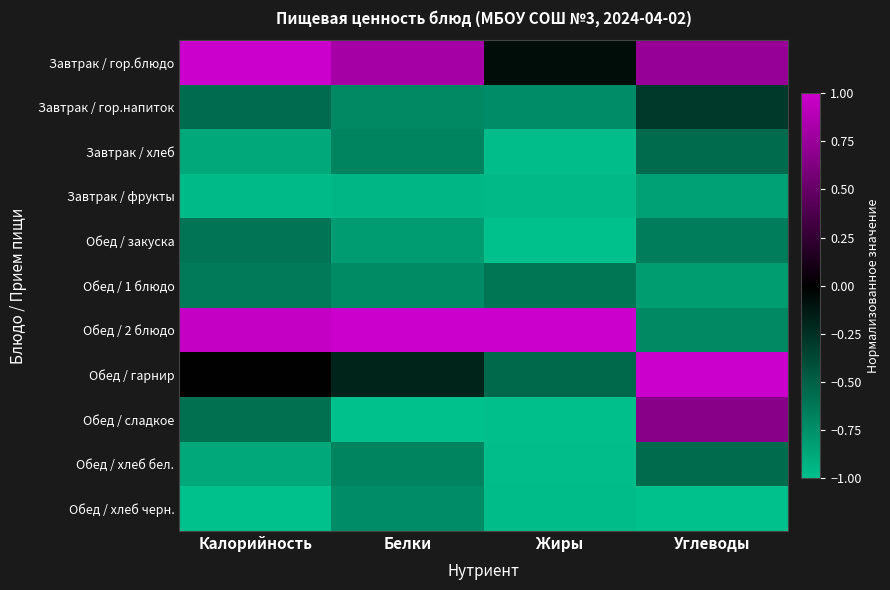

Which has a higher value, Жиры or Углеводы?

Углеводы